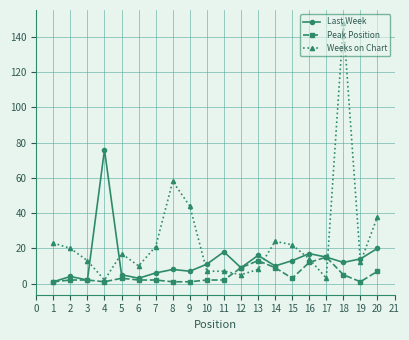

Is the value of Weeks on Chart at 5 greater than the value of Last Week at 8?

Yes